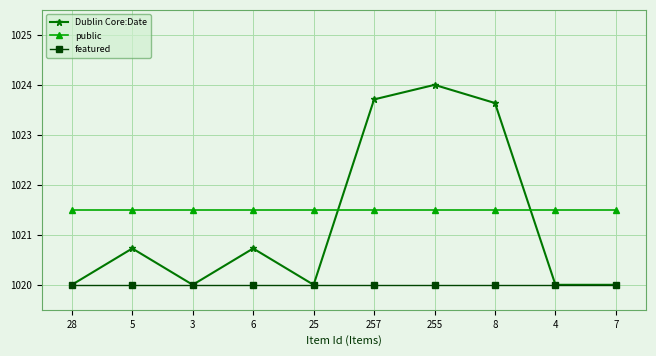

At how many categories does at least one series exceed 1022?

3